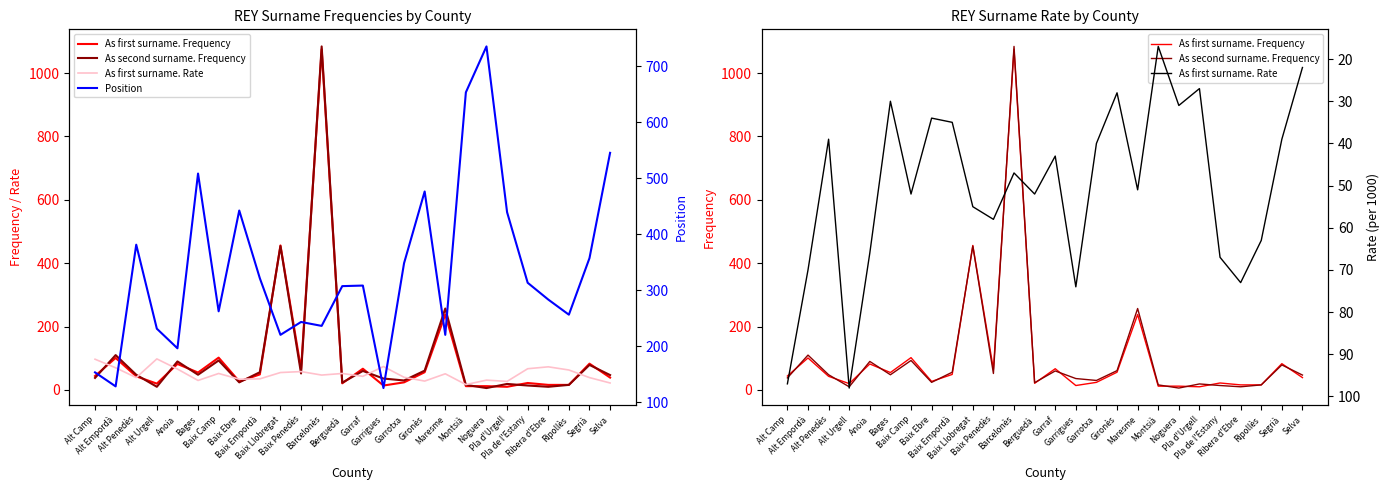

After their last crossing, which series has the higher values: As second surname. Frequency or As first surname. Rate?

As second surname. Frequency